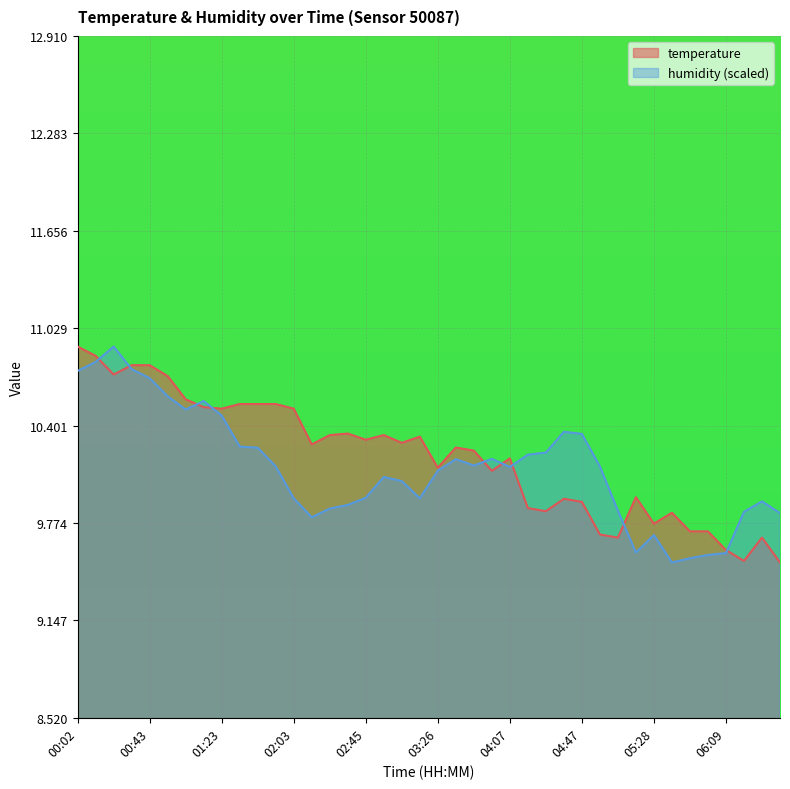

How many lines are shown in the chart?

2